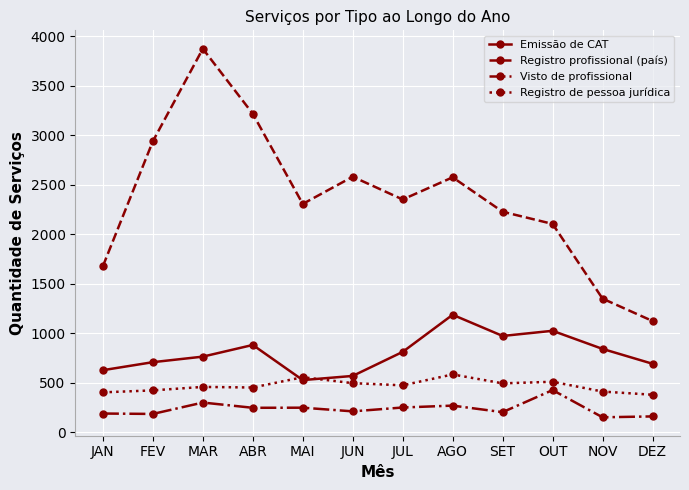

Does the chart display data point markers on the line(s)?

Yes